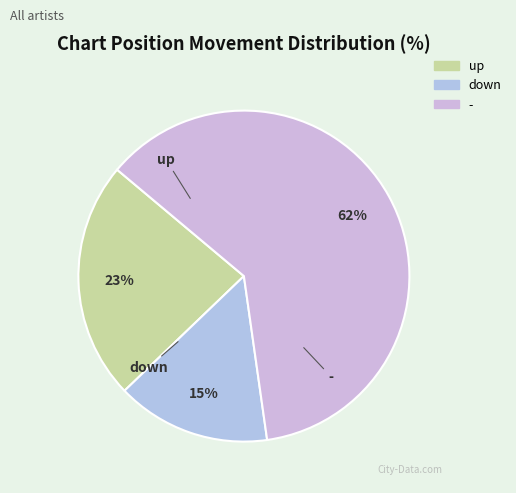

To the nearest percent, what percentage of the pie is -?

62%